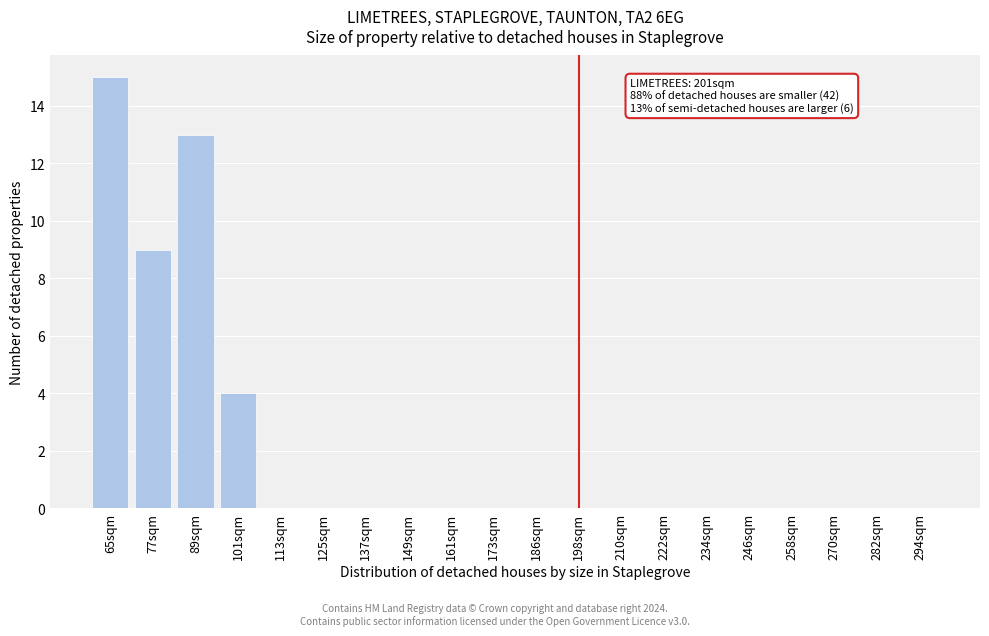

Reading left to right, what are all the values shown in this chart?

65sqm=15	77sqm=9	89sqm=13	101sqm=4	113sqm=0	125sqm=0	137sqm=0	149sqm=0	161sqm=0	173sqm=0	186sqm=0	198sqm=0	210sqm=0	222sqm=0	234sqm=0	246sqm=0	258sqm=0	270sqm=0	282sqm=0	294sqm=0